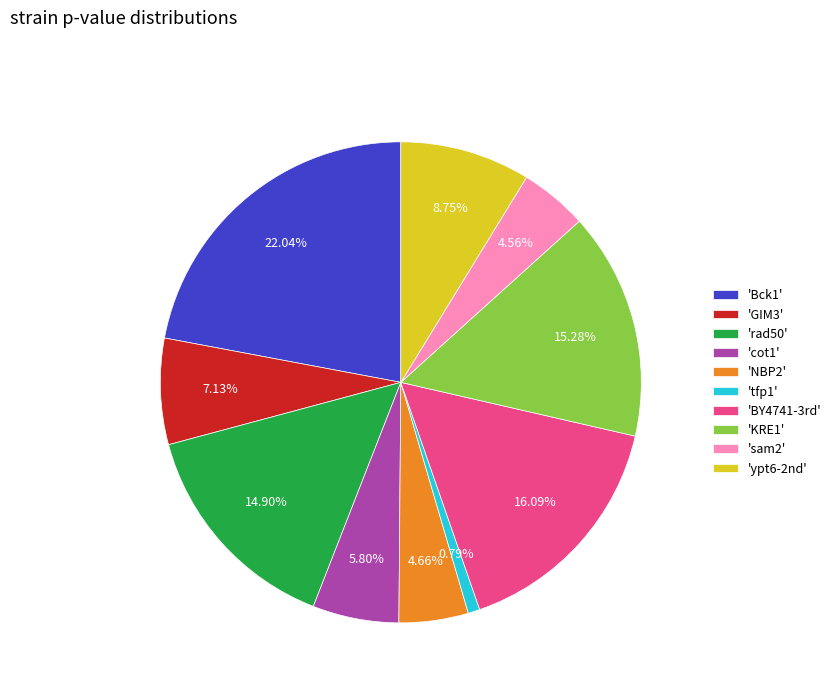

Between 'rad50' and 'tfp1', which is larger?

'rad50'